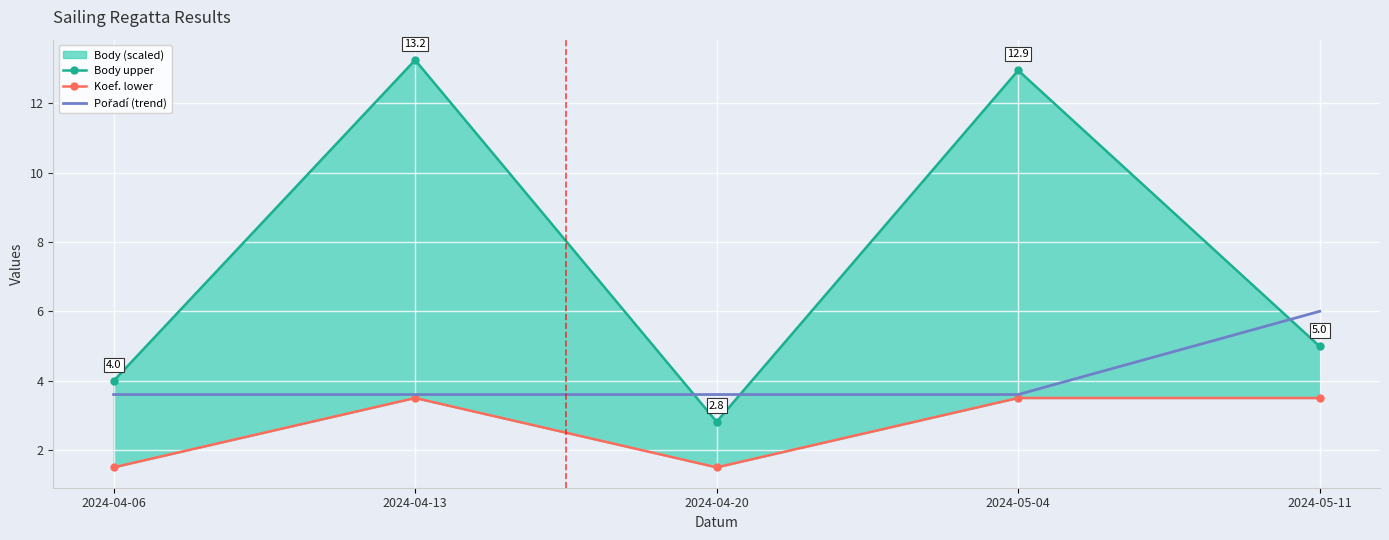

Which has a higher value, 2024-04-13 or 2024-05-11?

2024-04-13